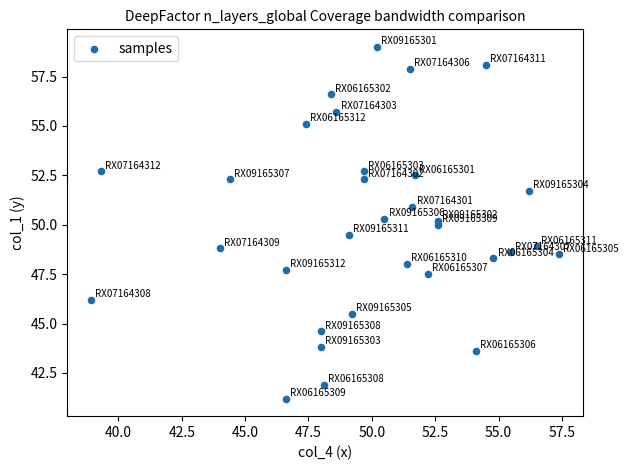

What is the range of Y values (max minus min)?

17.8